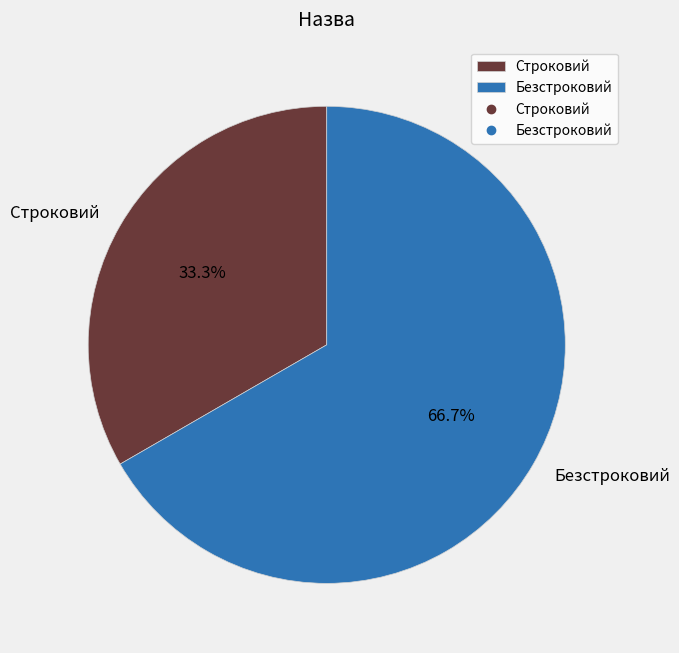

Does any single category account for the majority?

Yes